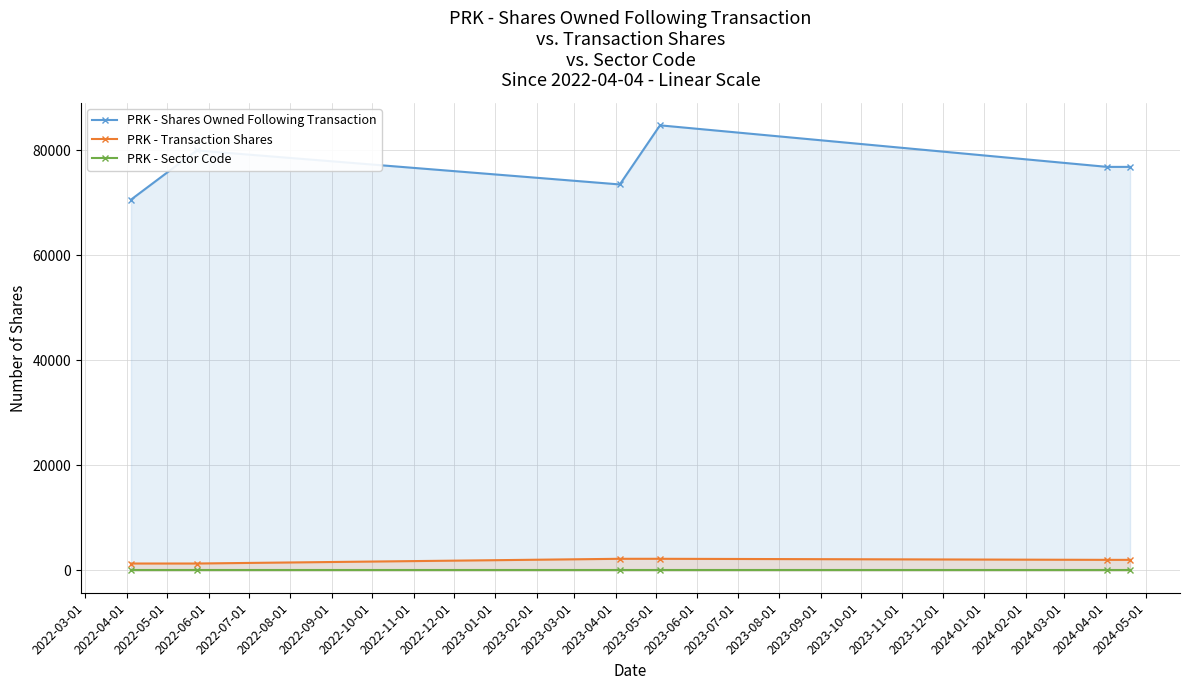

True or false: PRK - Shares Owned Following Transaction and PRK - Sector Code intersect in this chart.

False